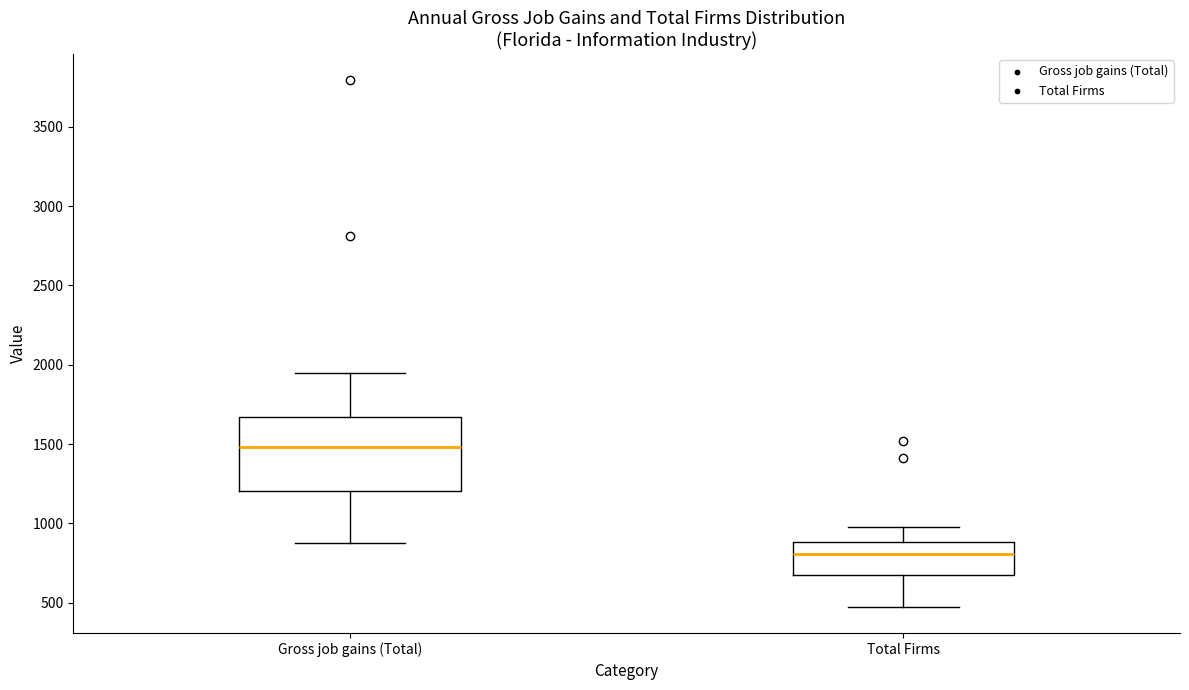

Which box's median line is the lowest?

Total Firms